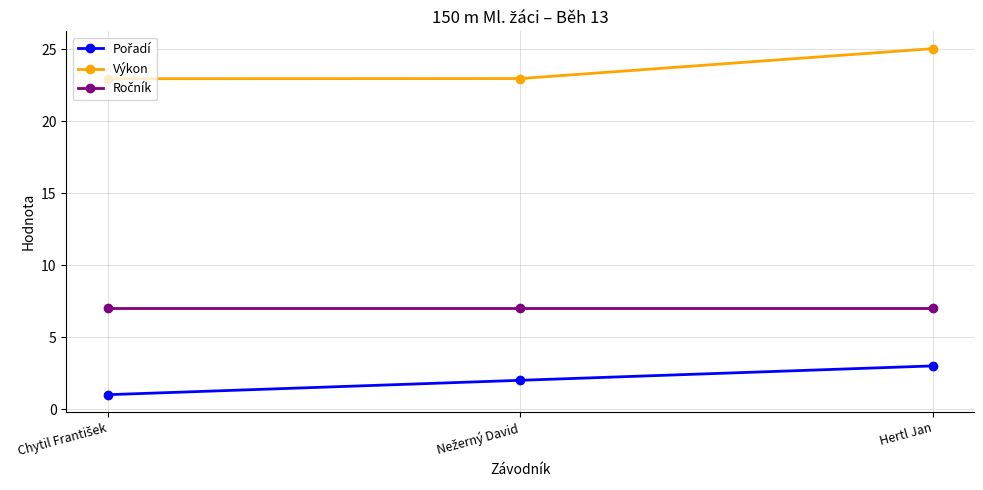

At which category does the chart reach its peak across all series?

Hertl Jan